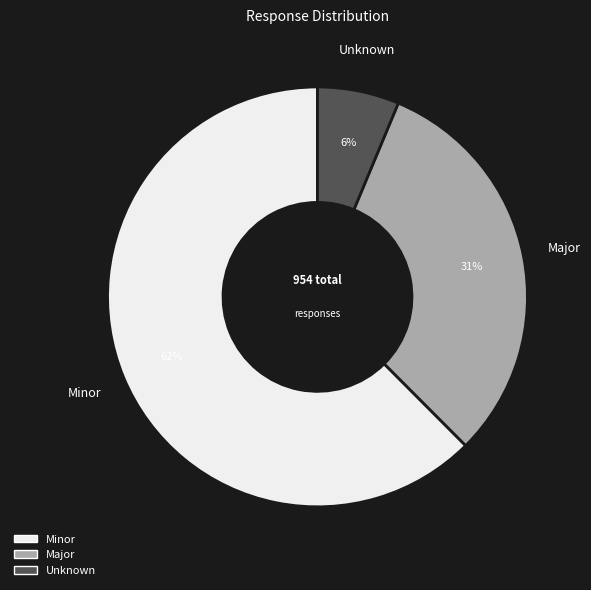

To the nearest percent, what is the average slice percentage?

33%